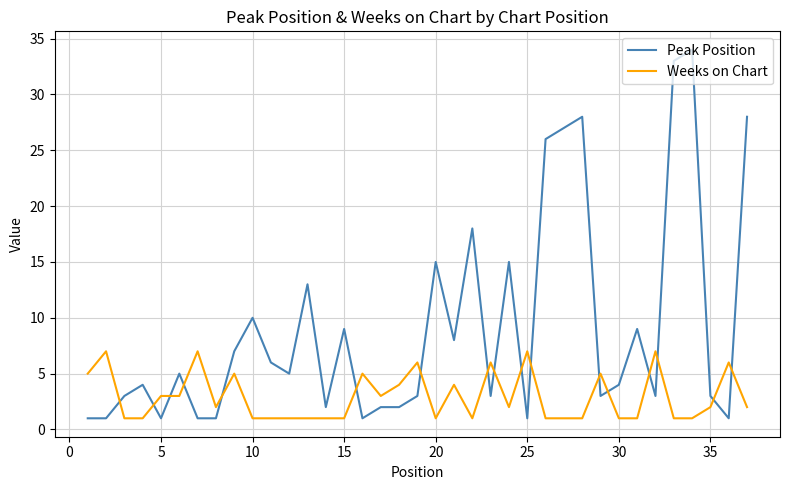

List the series in order of their overall mean, highest first.

Peak Position, Weeks on Chart